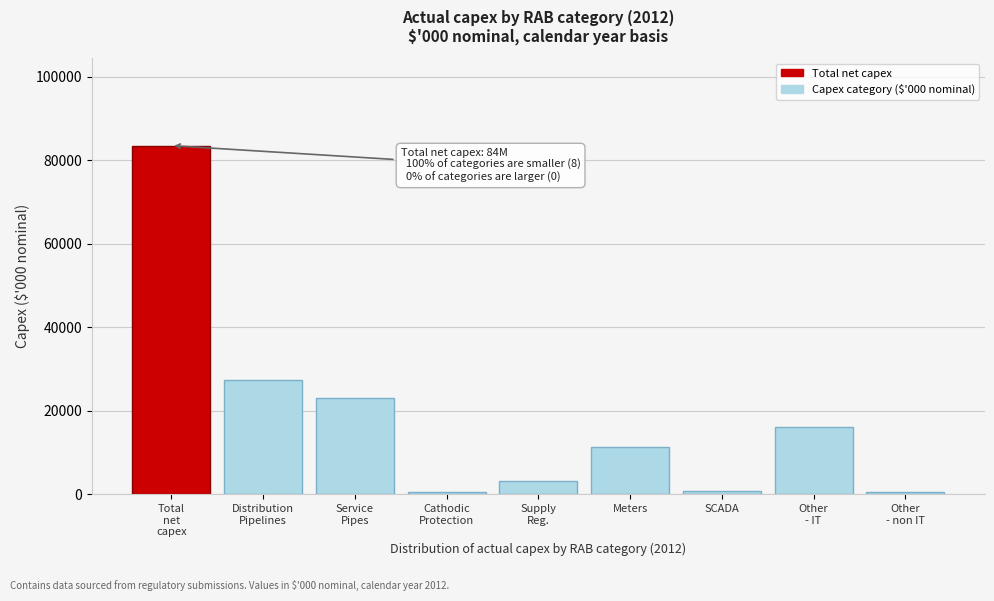

What is the value of the 8th bar from the left?

16015.0